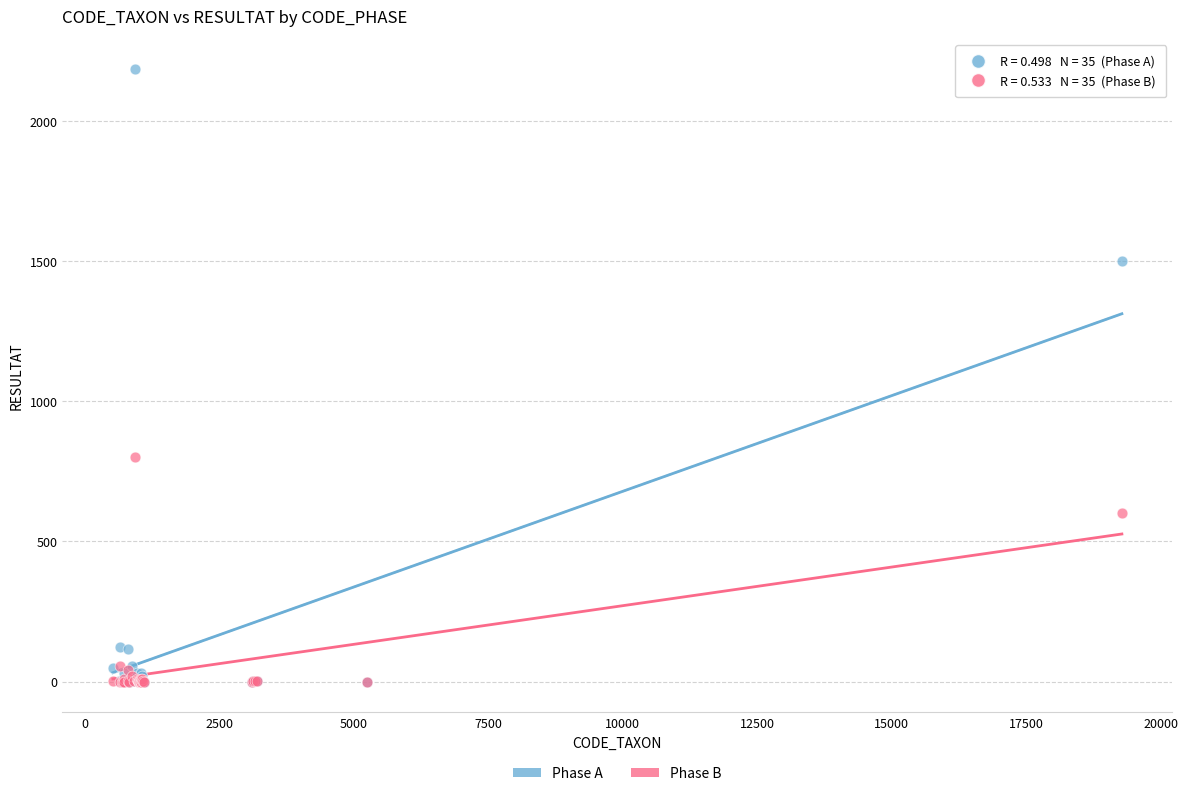

Which series reaches the maximum Y coordinate?

Phase A